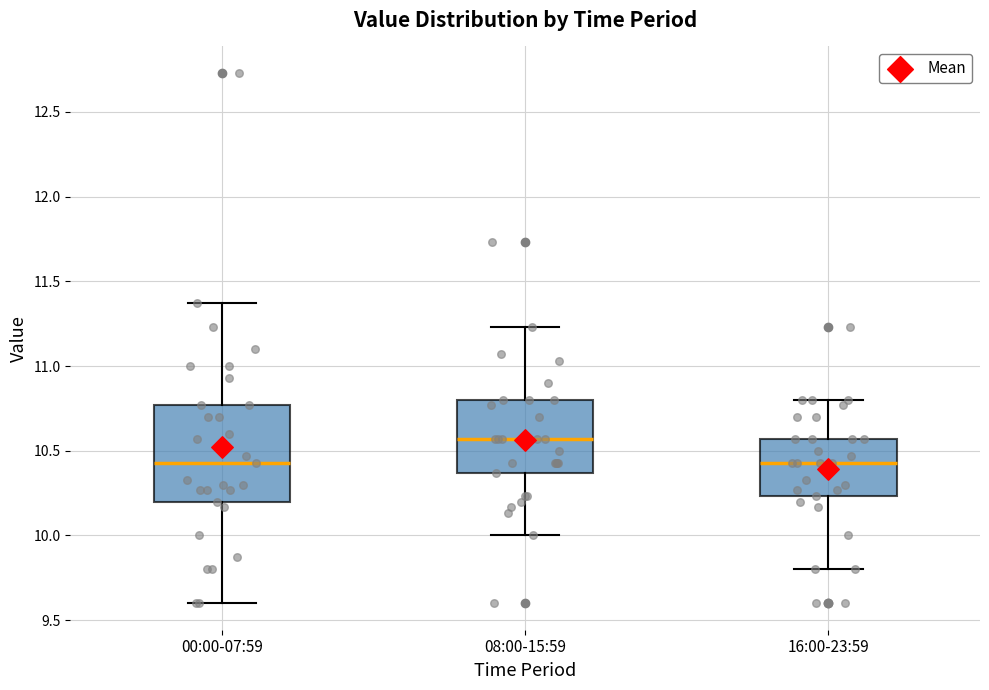

Reading left to right, read every box against the y-axis: the position of its median line, the range the box covers, and the ends of its whiskers. The values are not printed on the chart, so give them approximately, as read against the axis.

00:00-07:59: median 10.45, box 10.20 to 10.75, whiskers 9.60 to 11.35
08:00-15:59: median 10.55, box 10.35 to 10.80, whiskers 10.00 to 11.25
16:00-23:59: median 10.45, box 10.25 to 10.55, whiskers 9.80 to 10.80